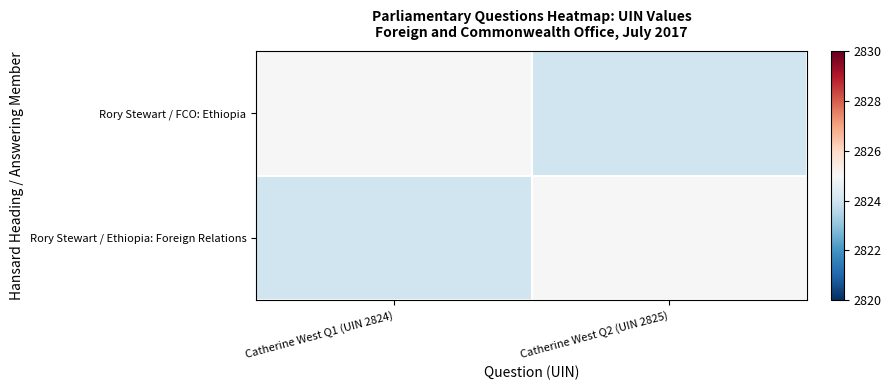

List the series in order of their peak value, highest first.

Rory Stewart / Ethiopia: Foreign Relations, Rory Stewart / FCO: Ethiopia